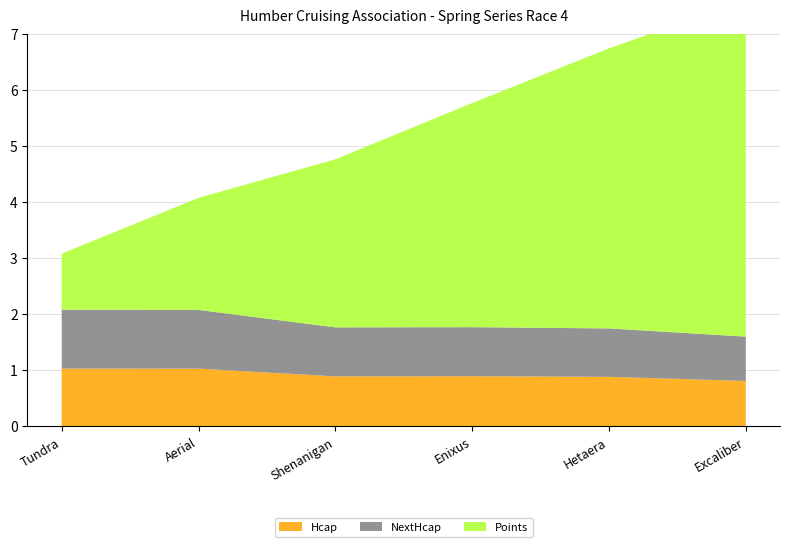

Reading left to right, what are all the values shown in this chart?

Hcap: Tundra=1.0	Aerial=1.0	Shenanigan=0.9	Enixus=0.9	Hetaera=0.9	Excaliber=0.8
NextHcap: Tundra=1.1	Aerial=1.0	Shenanigan=0.9	Enixus=0.9	Hetaera=0.9	Excaliber=0.8
Points: Tundra=1.0	Aerial=2.0	Shenanigan=3.0	Enixus=4.0	Hetaera=5.0	Excaliber=6.0